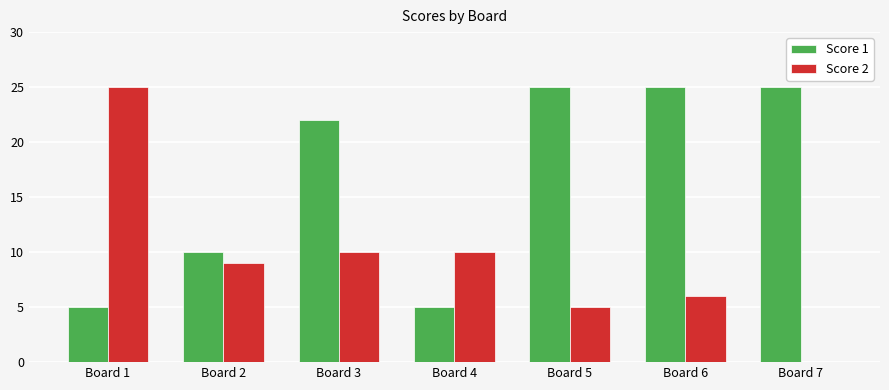

What is the highest value of the Score 1 series?

25